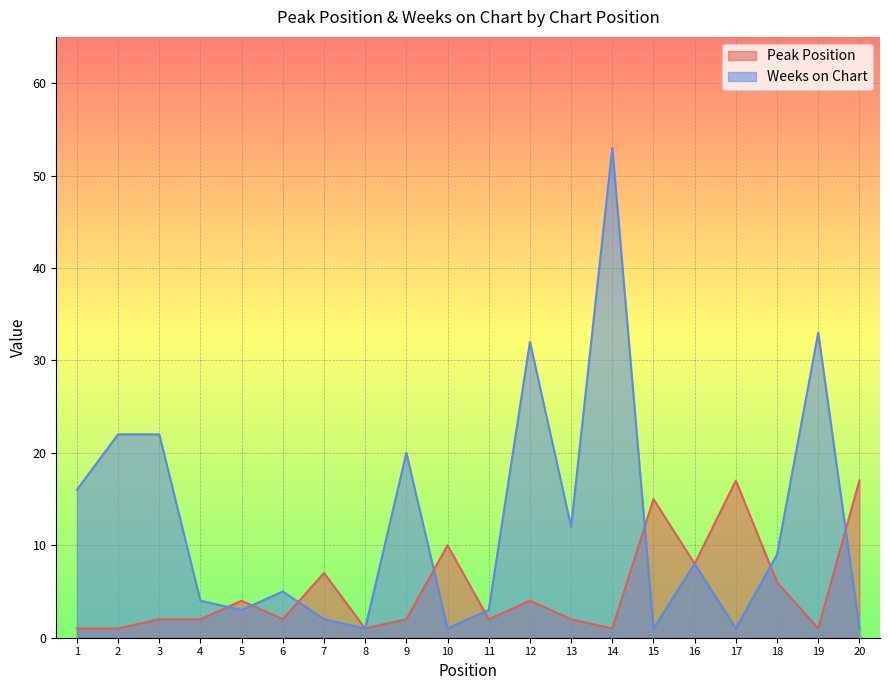

What value does the Weeks on Chart series have at 13, to the nearest 5?

10